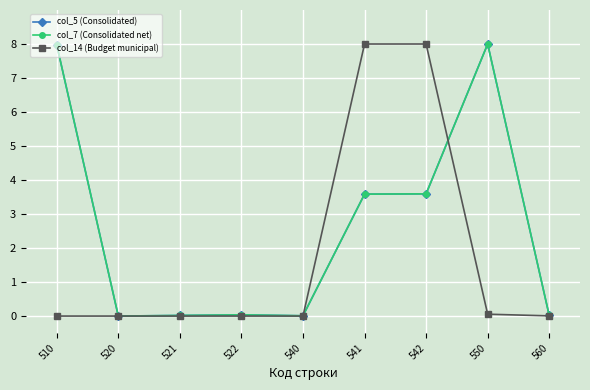

Does the chart have visible grid lines?

Yes